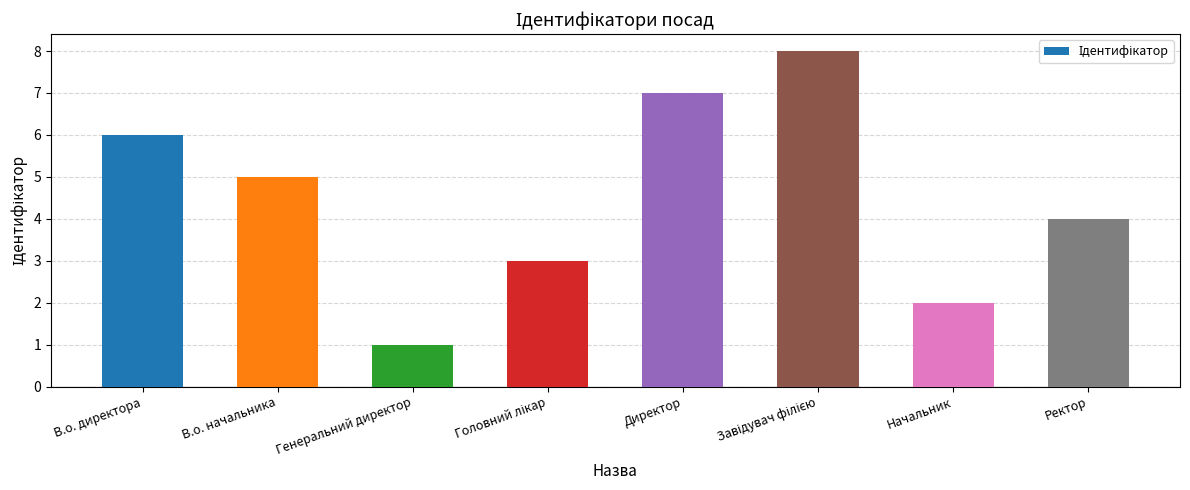

What is the ratio of the value at В.о. директора to the value at Начальник?

3.0